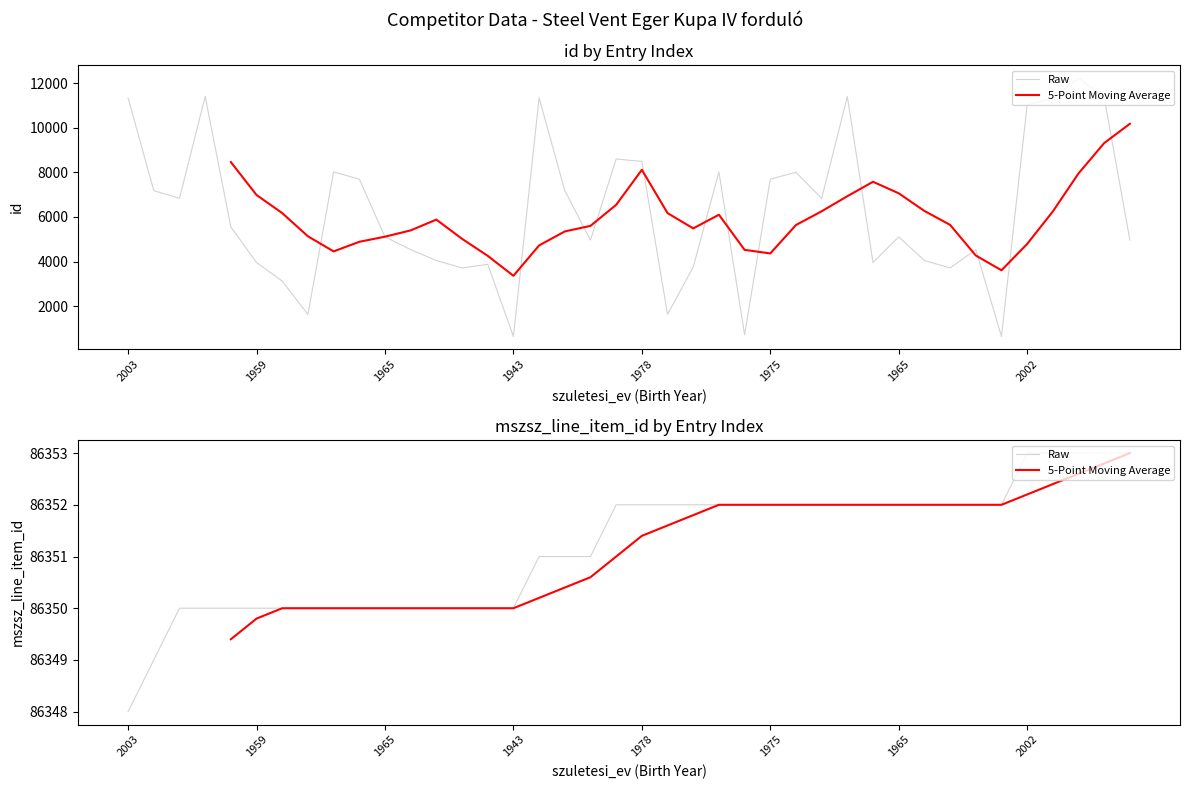

At which label does id reach its peak?

2001